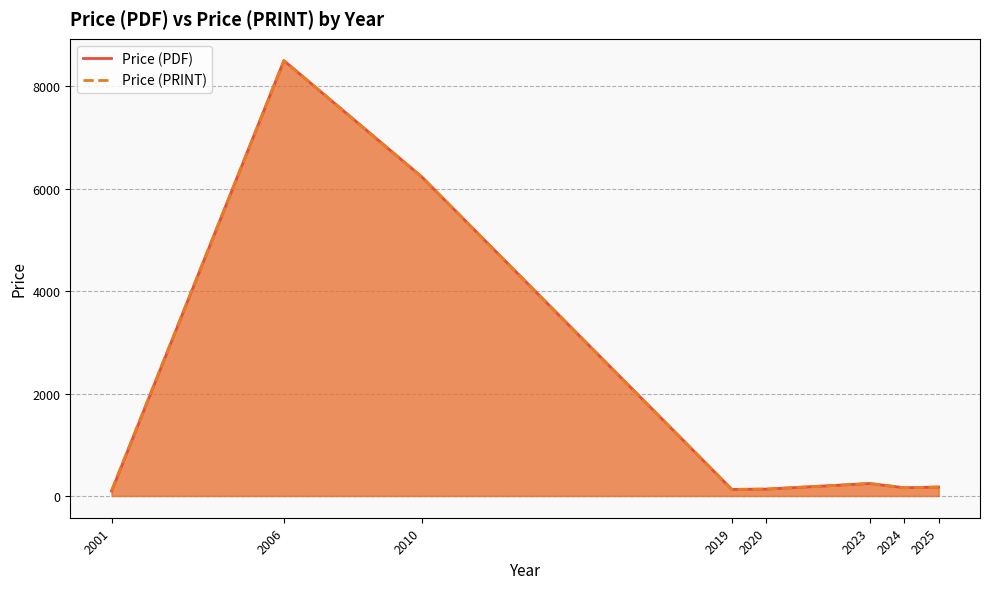

What is the sum of all Price (PDF) values?

15665.8